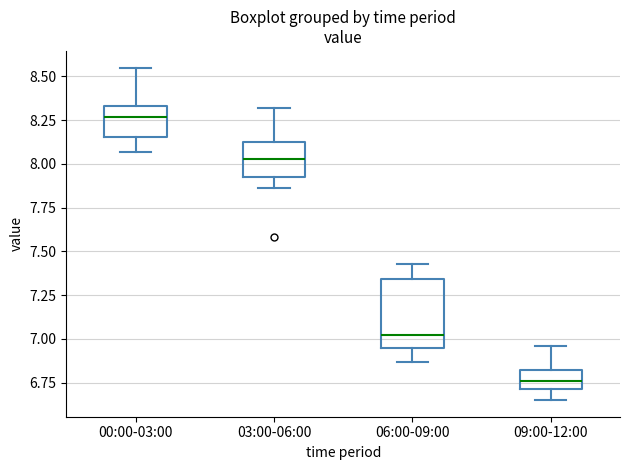

Which box's median line is the lowest?

09:00-12:00